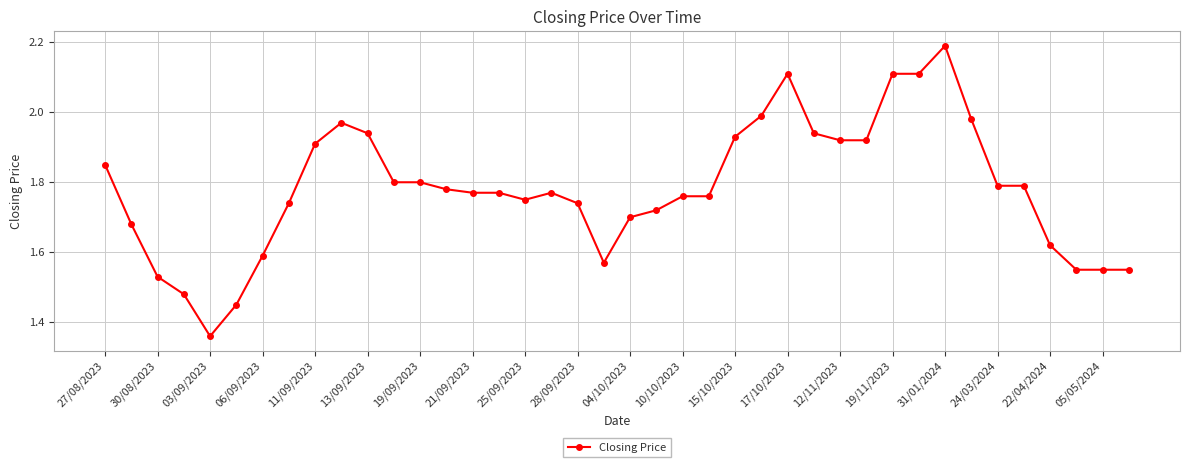

What is the sum of all values?

71.2